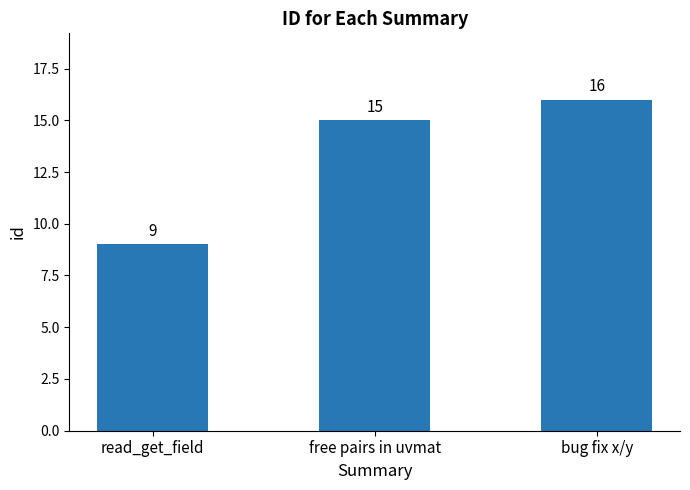

How many distinct data groups are displayed?

1